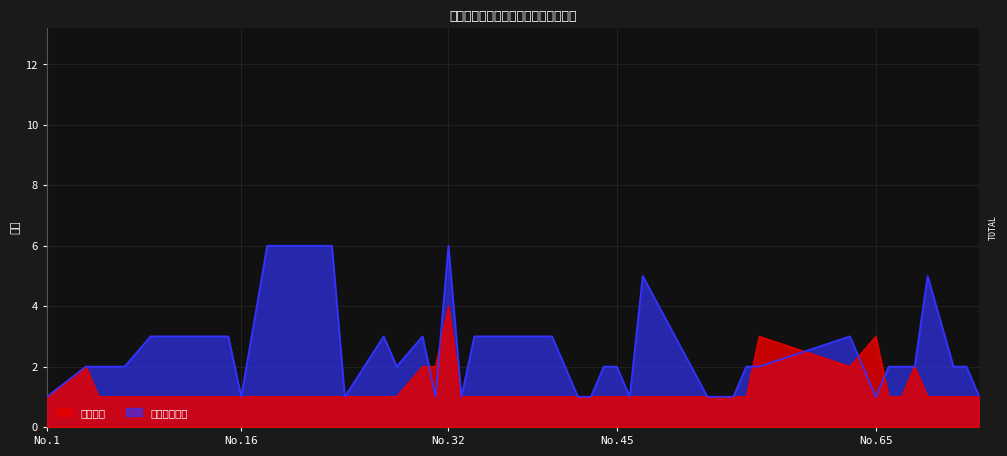

Count the 招考人数 values in the range 1 to 2.

37